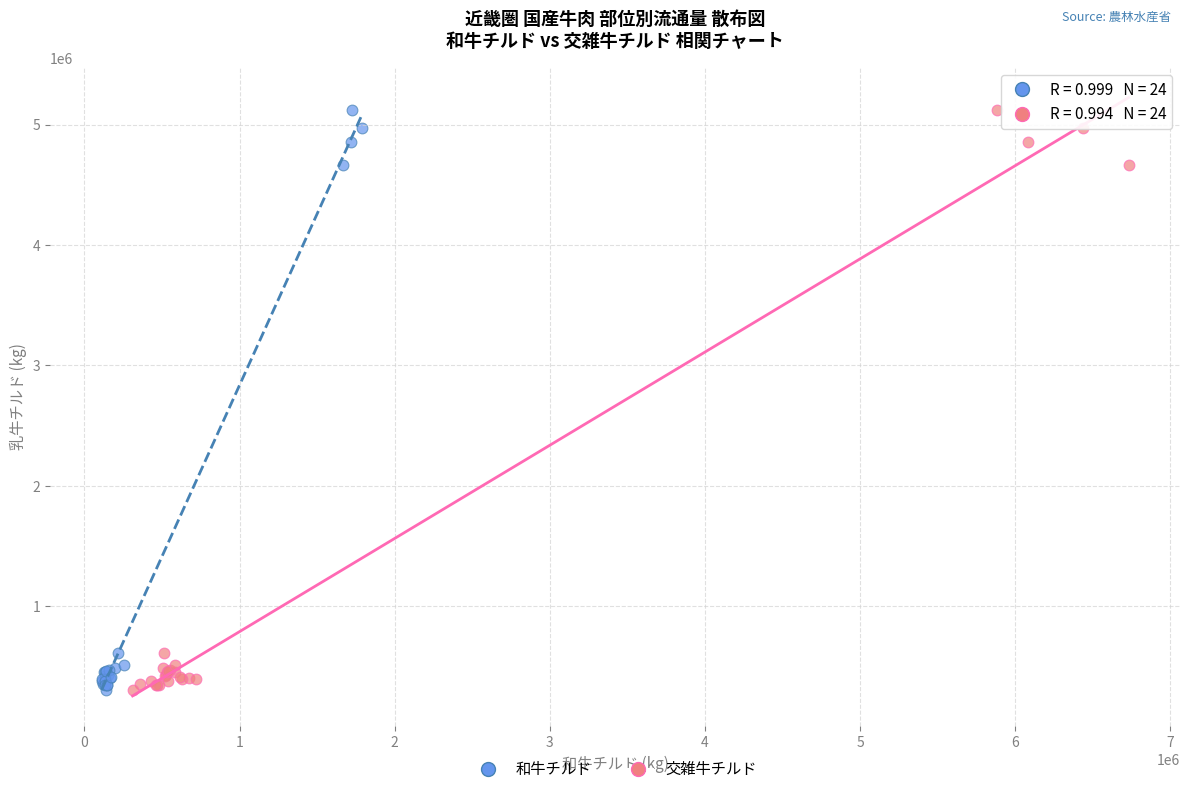

What are all the series names shown in the legend?

和牛チルド, 交雑牛チルド